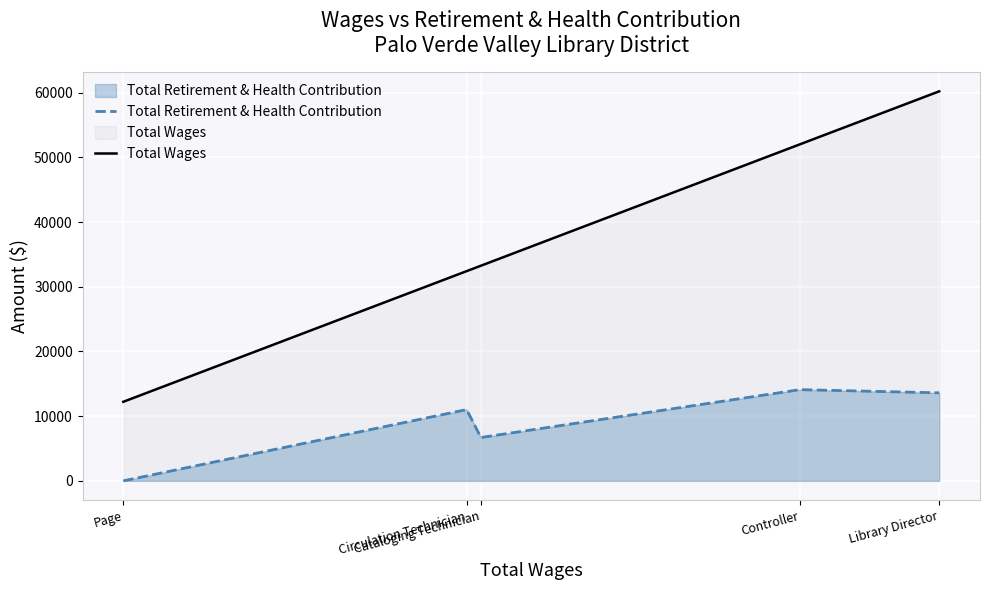

What is the greatest value displayed?

60206